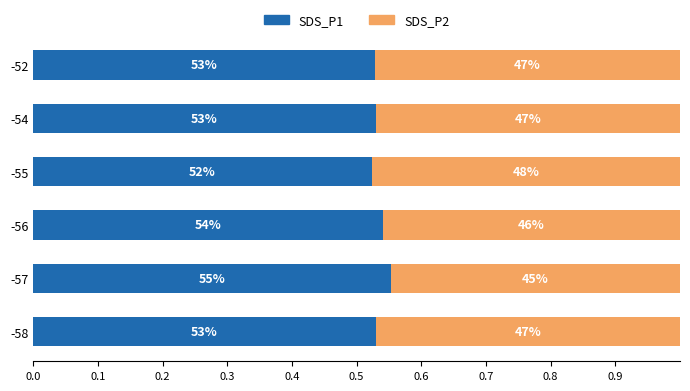

What is the sum of all SDS_P2 values?

2.8